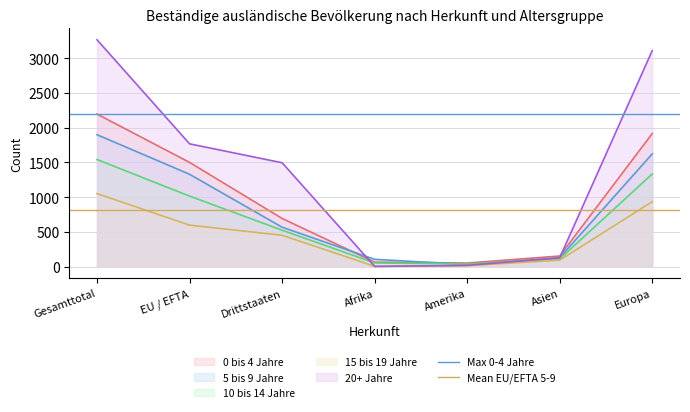

What is the value of the Max 0-4 Jahre point at the 1st from the left?

2196.0